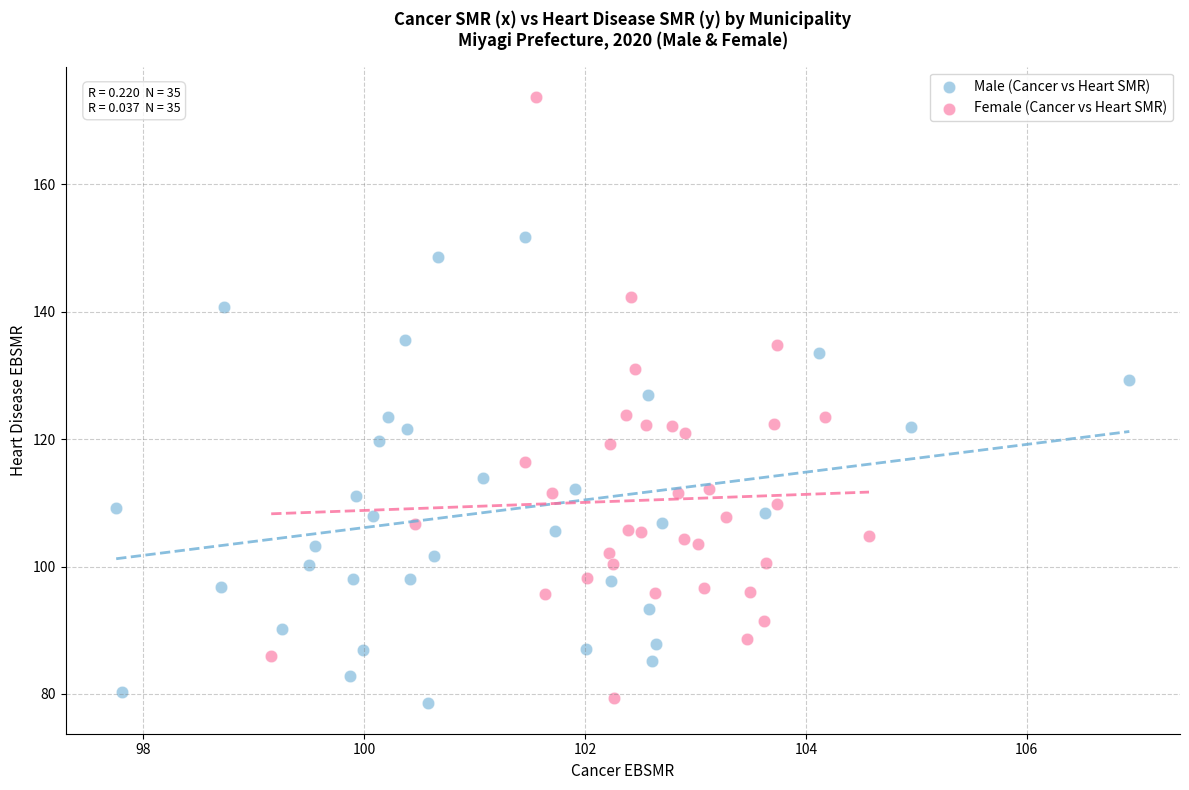

Which series reaches the maximum Y coordinate?

Female (Cancer vs Heart SMR)